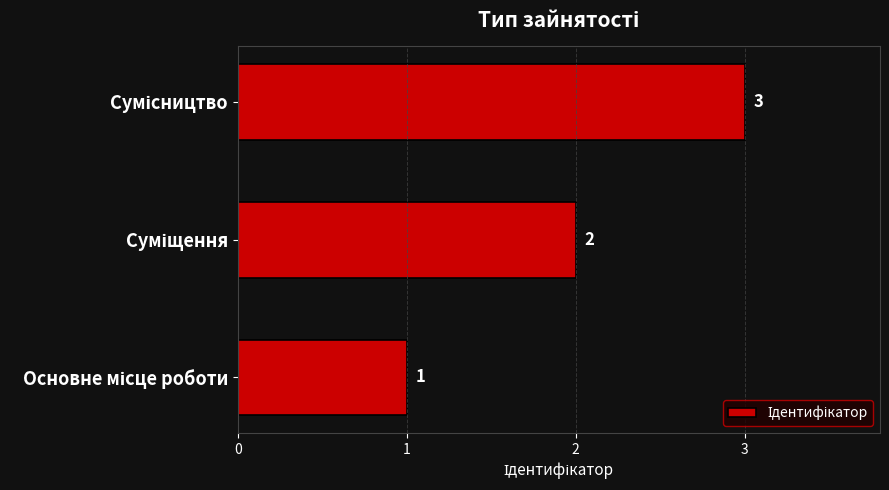

What is the greatest value displayed?

3